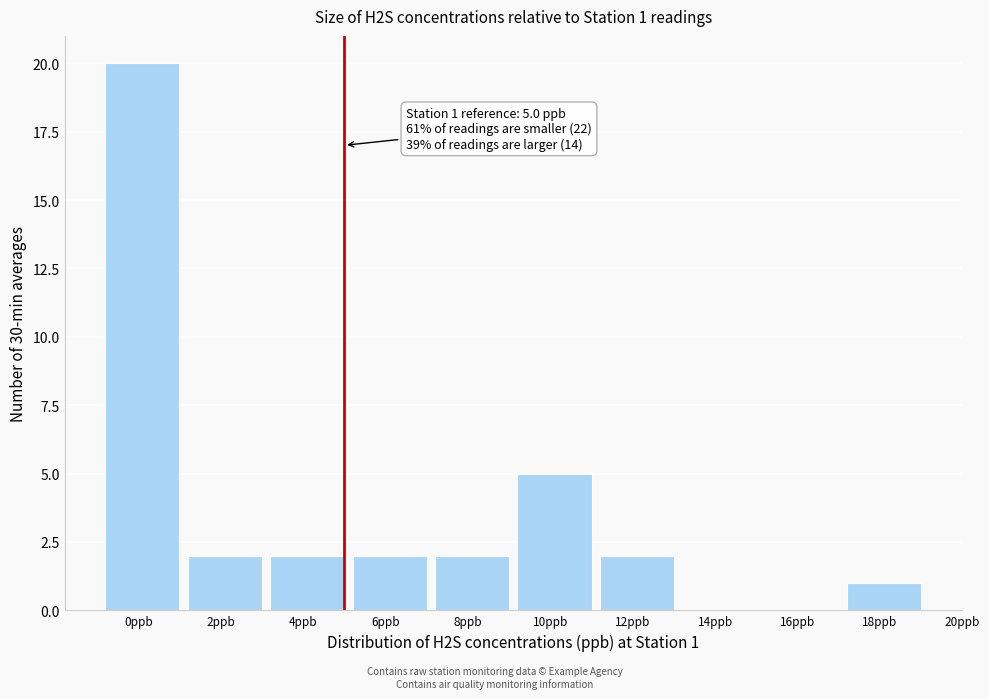

Reading right to left, list all the values displayed in this chart.

18ppb=1	16ppb=0	14ppb=0	12ppb=2	10ppb=5	8ppb=2	6ppb=2	4ppb=2	2ppb=2	0ppb=20